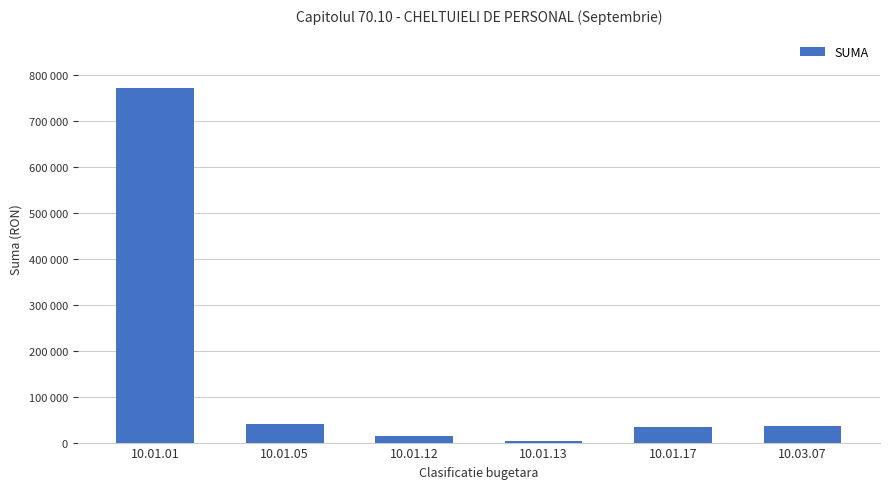

Are the bars horizontal?

No